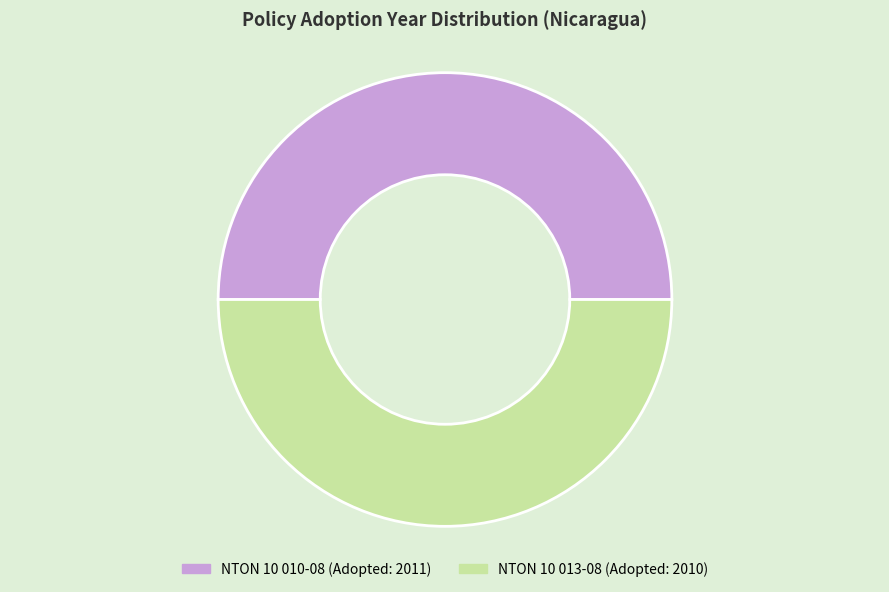

How many slices are in this pie chart?

2